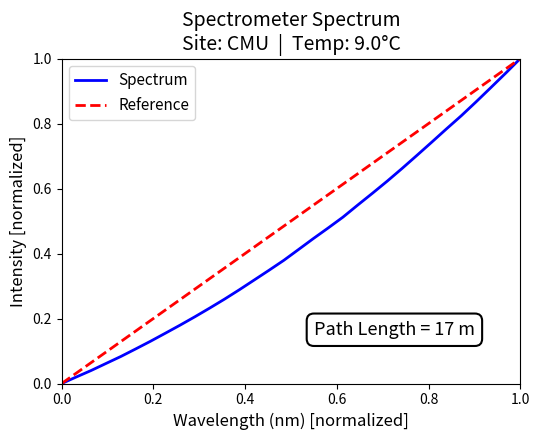

True or false: the data has more than 1 interior local peaks.

False